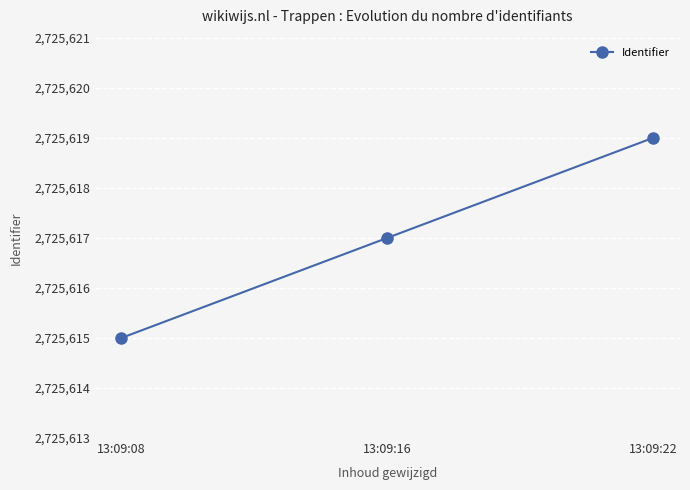

Which label corresponds to the largest value in the chart?

13:09:22